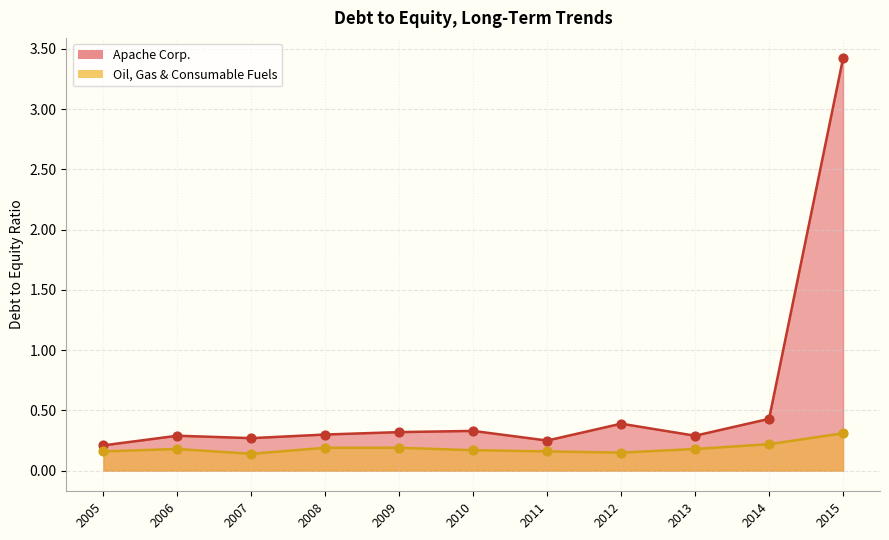

Which series contains the lowest Y value?

Oil, Gas & Consumable Fuels